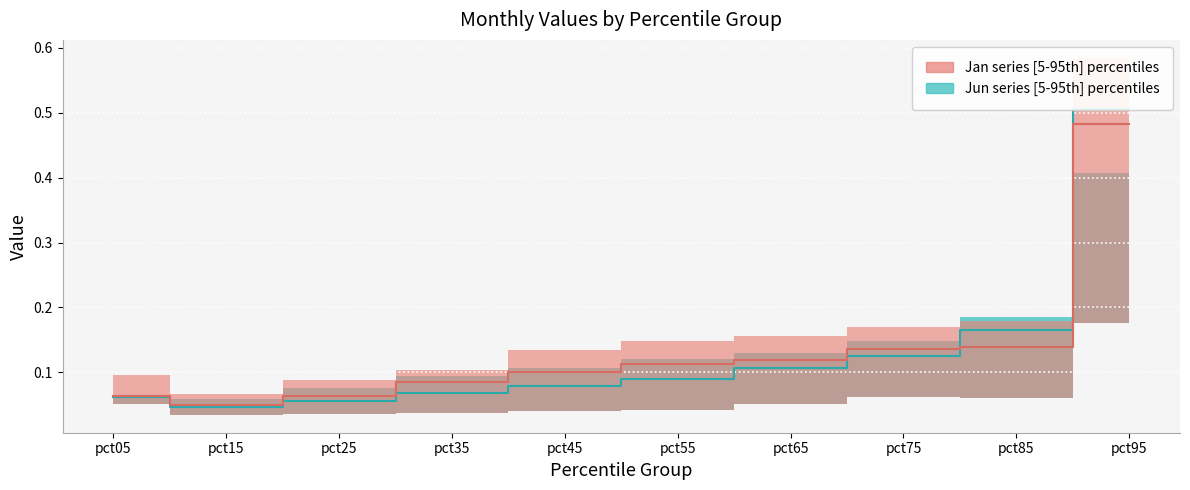

Between pct15 and pct45, which series saw the biggest shift?

Jan